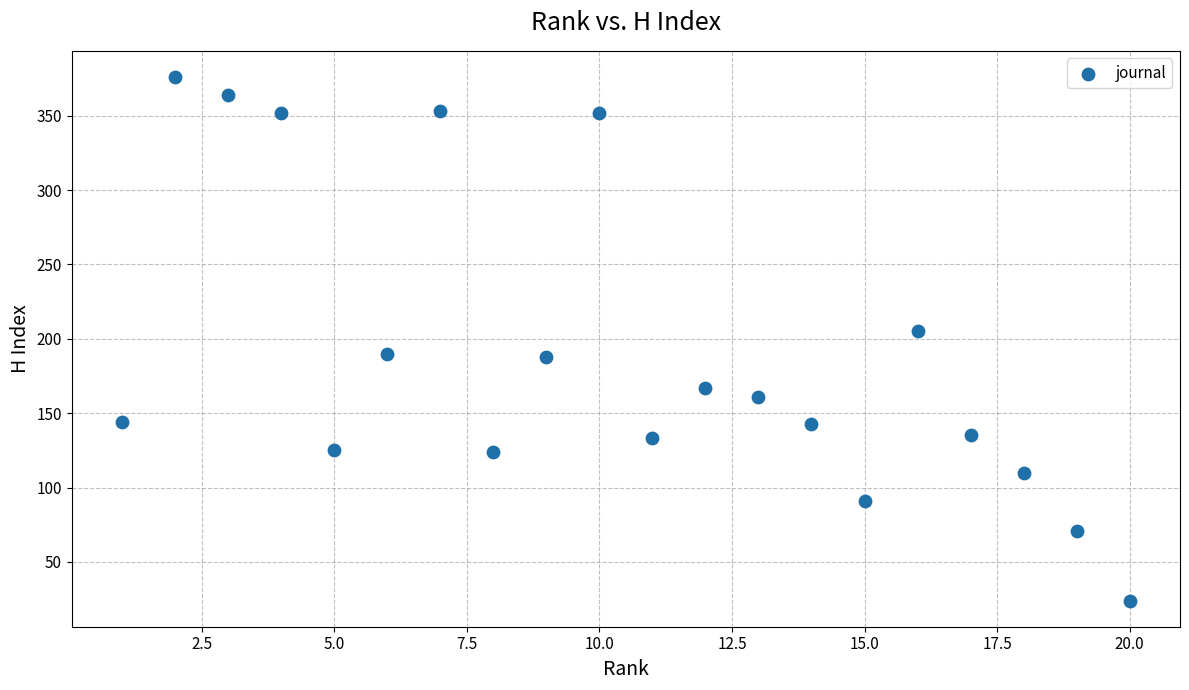

What is the range of X values (max minus min)?

19